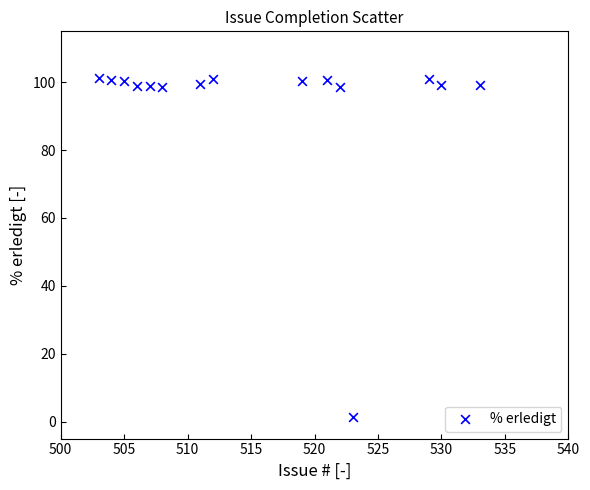

What is the range of X values (max minus min)?

30.0